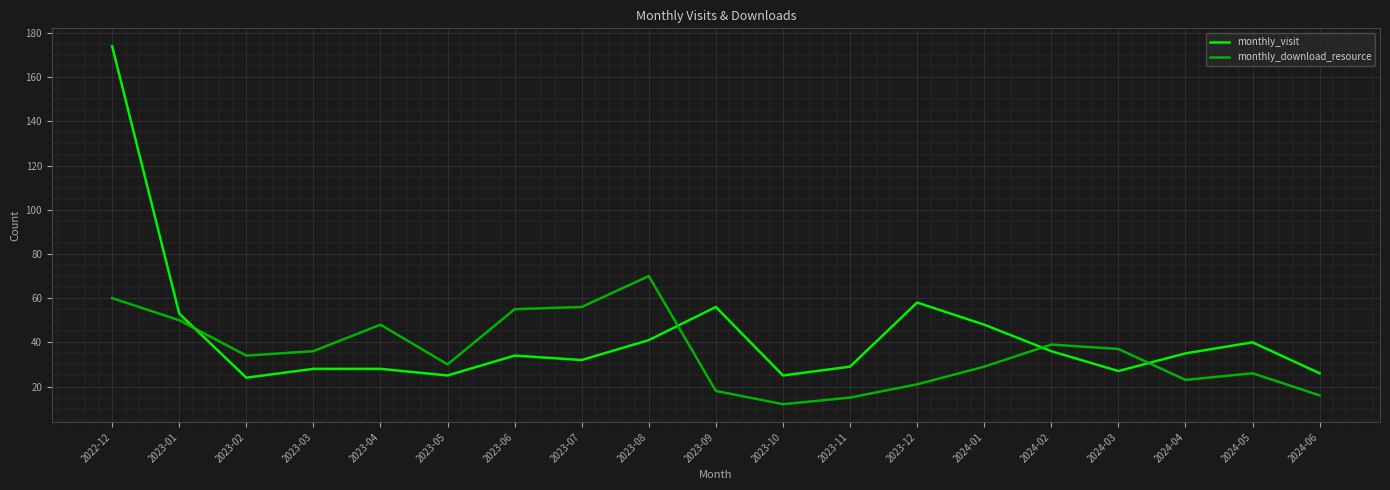

Is it true that monthly_download_resource equals 18 at 2023-09?

True